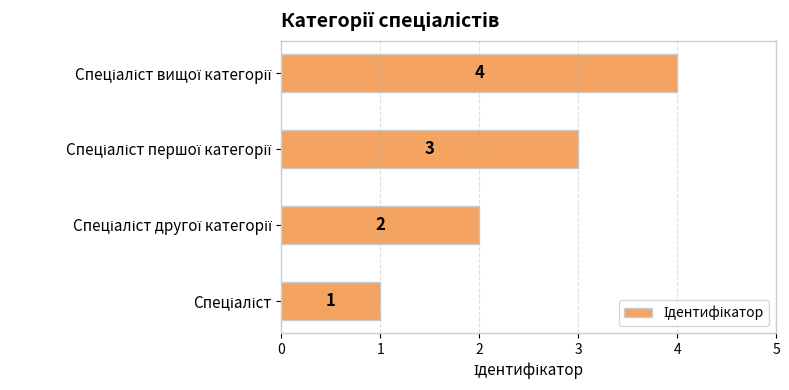

How many values are between 2 and 4?

3